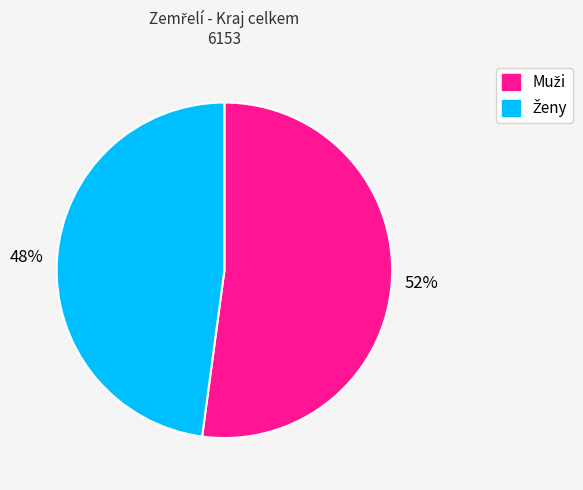

Is there any slice that represents more than half of the pie?

Yes